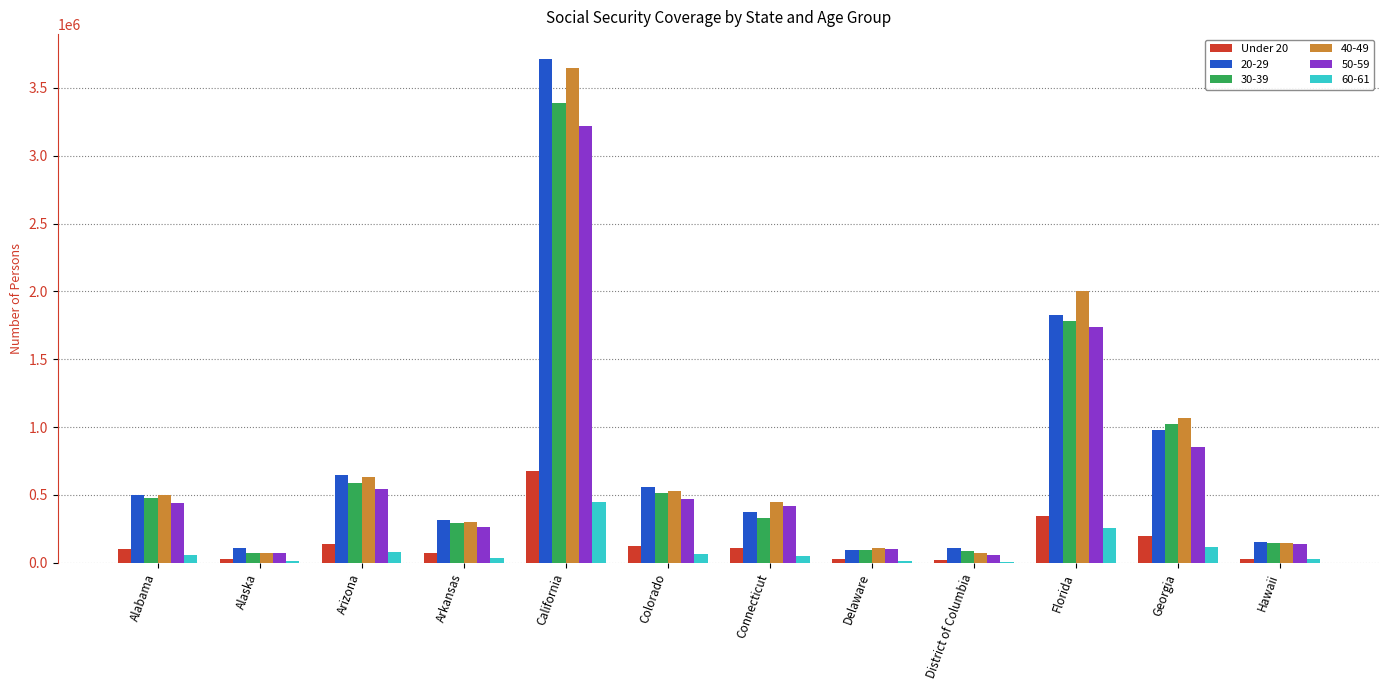

What is the greatest value displayed?

3710386